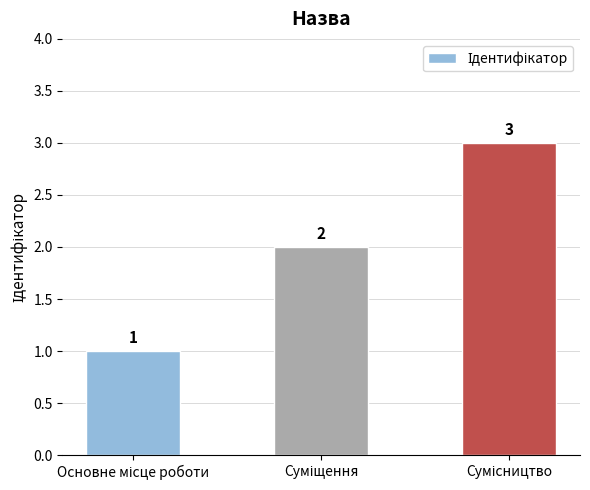

What is the maximum value shown in the chart?

3